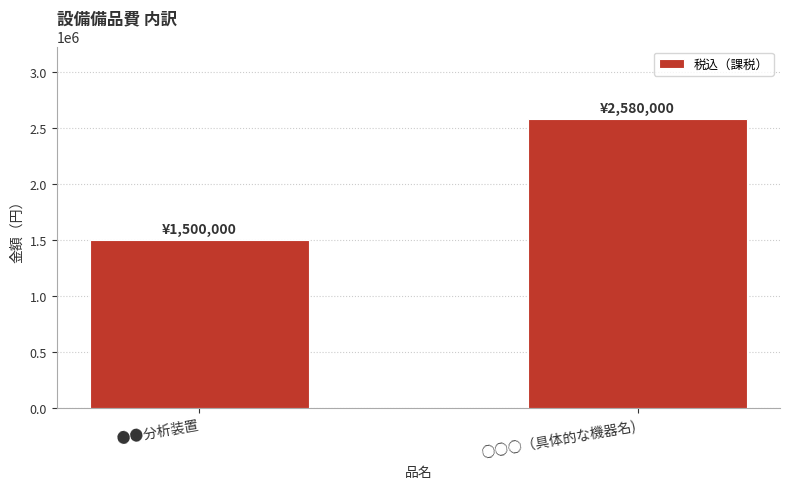

What is the approximate value at ●●分析装置?

1500000